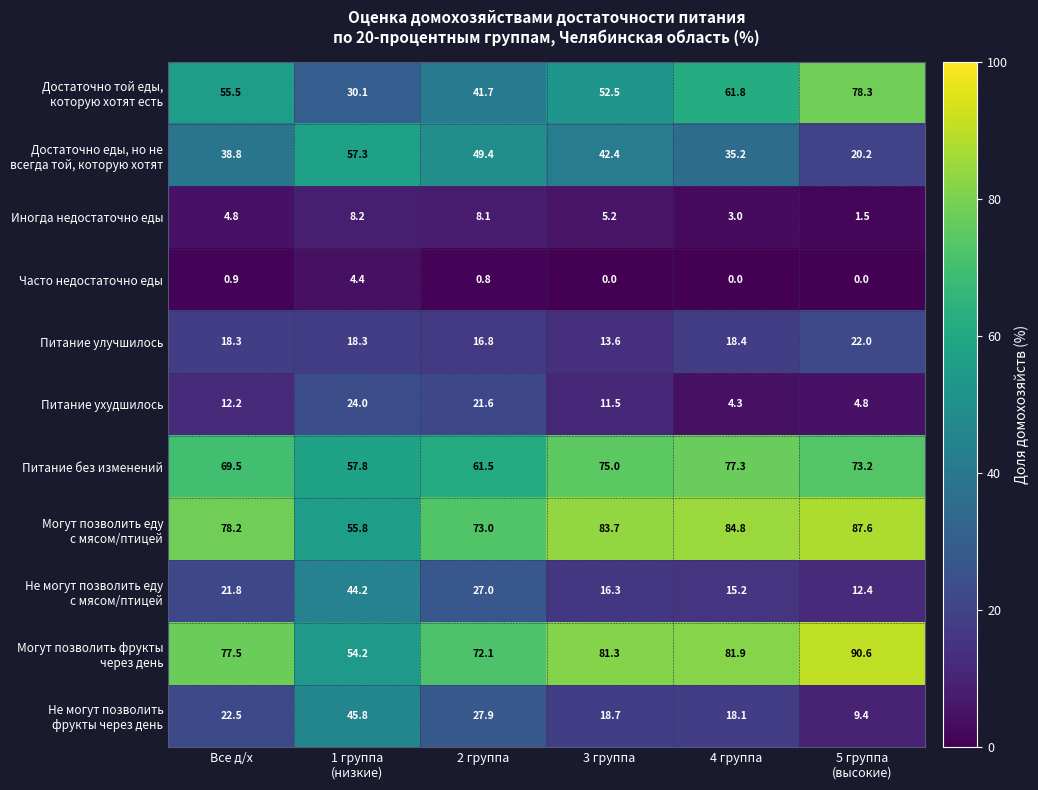

Count the number of categories in the chart.

6